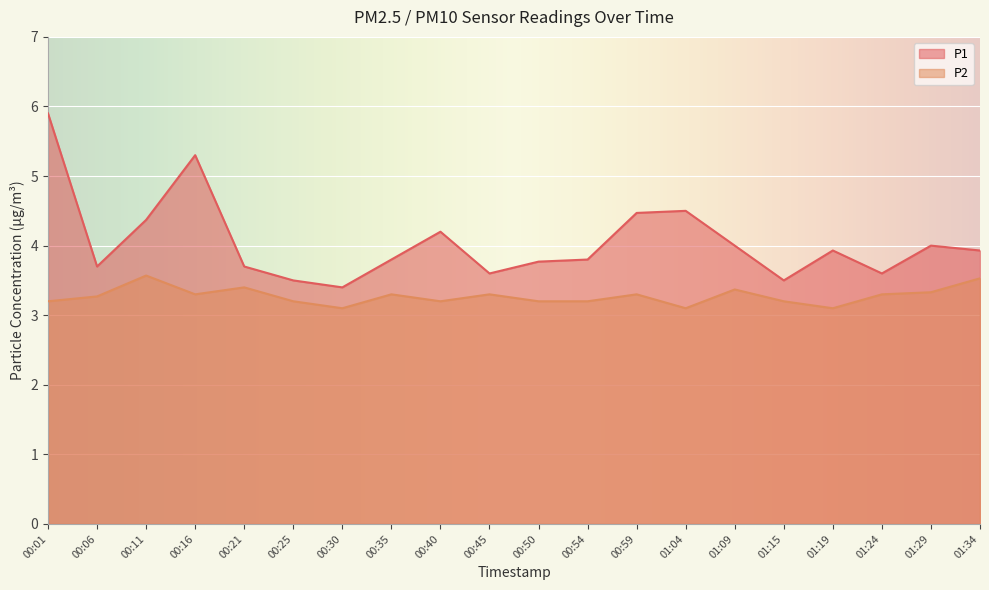

What is the sum of the P2 values at 01:24 and 00:35?

6.6